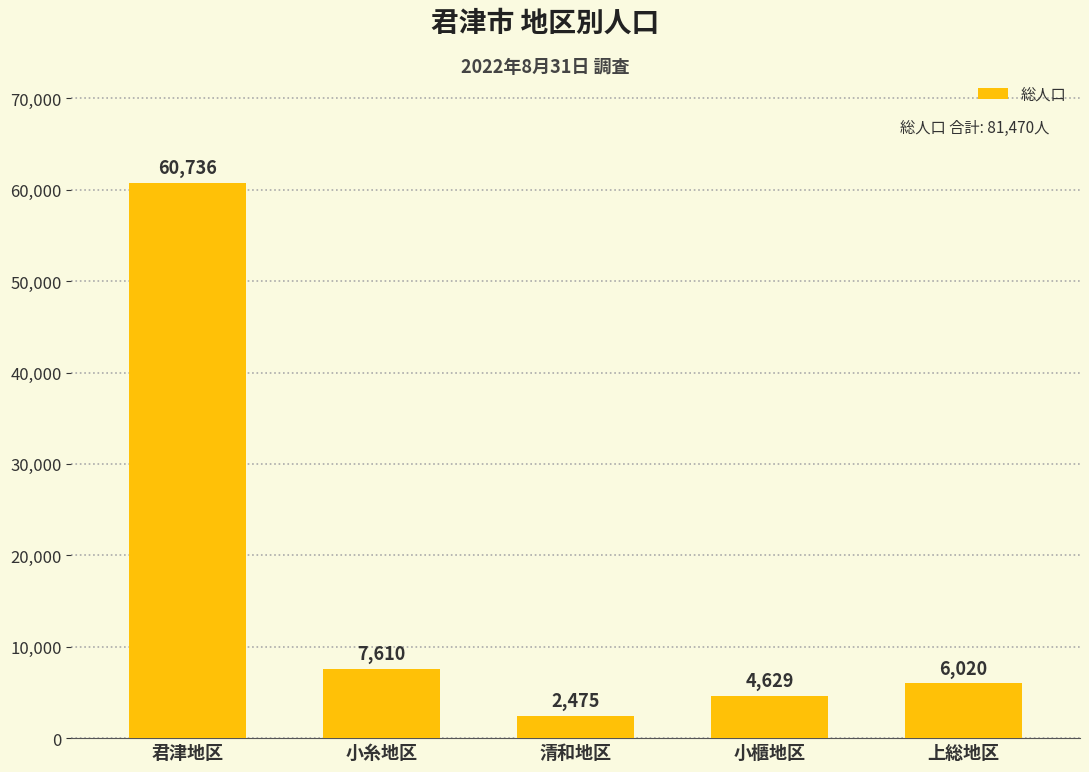

What is the label of the 3rd bar from the right?

清和地区